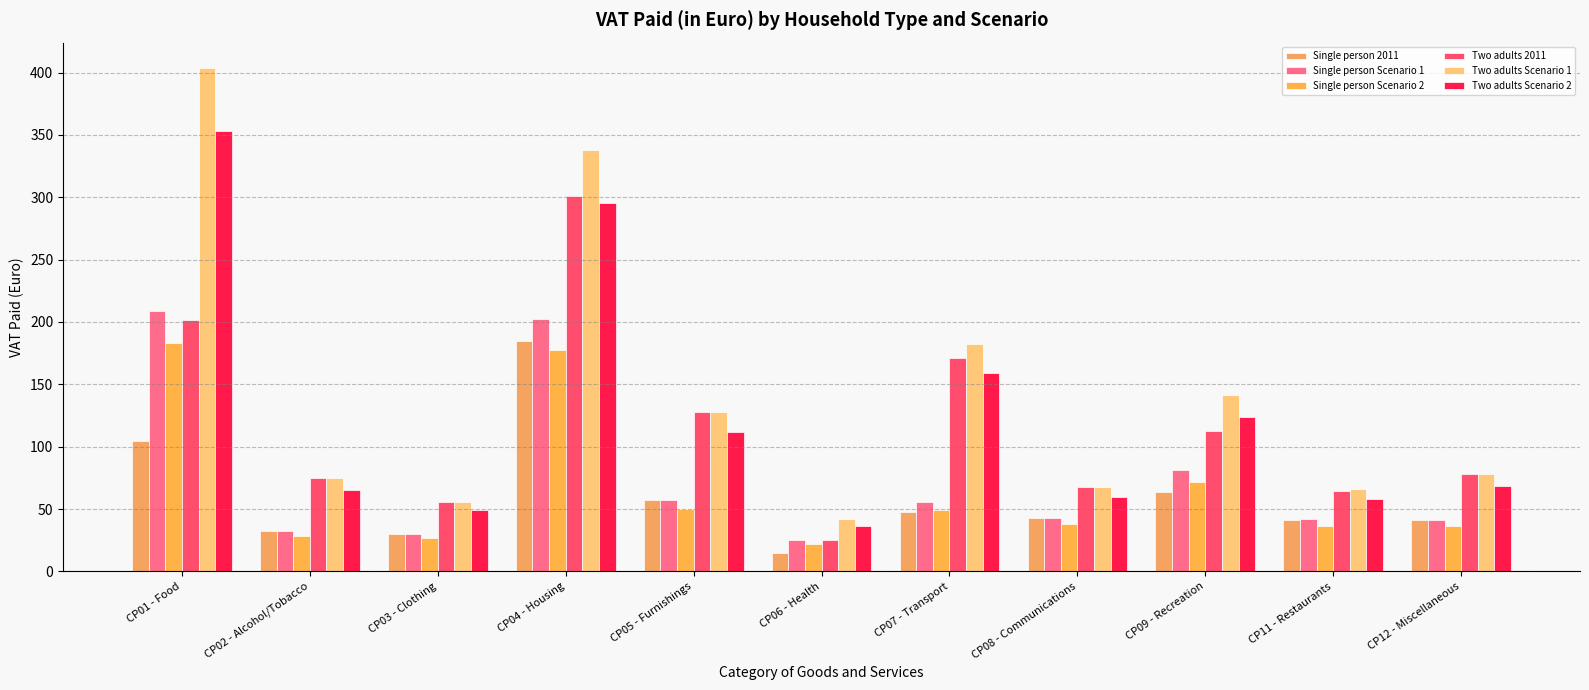

What is the difference between the highest and lowest values at CP05 - Furnishings?

77.5